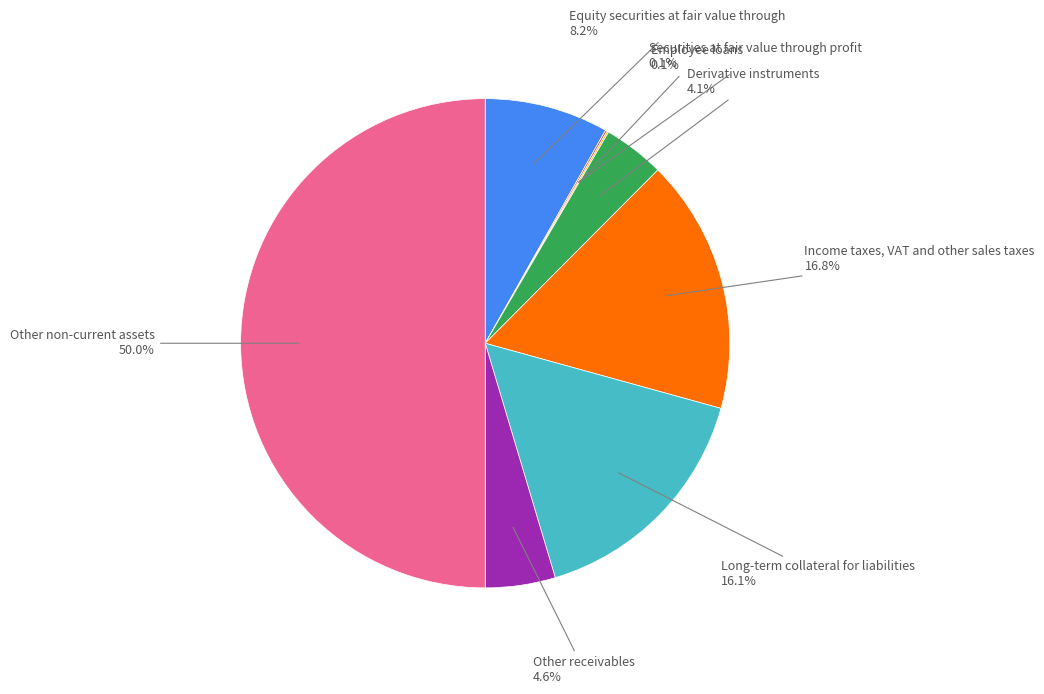

To the nearest percent, what is the difference between the largest and smallest slice percentages?

50%